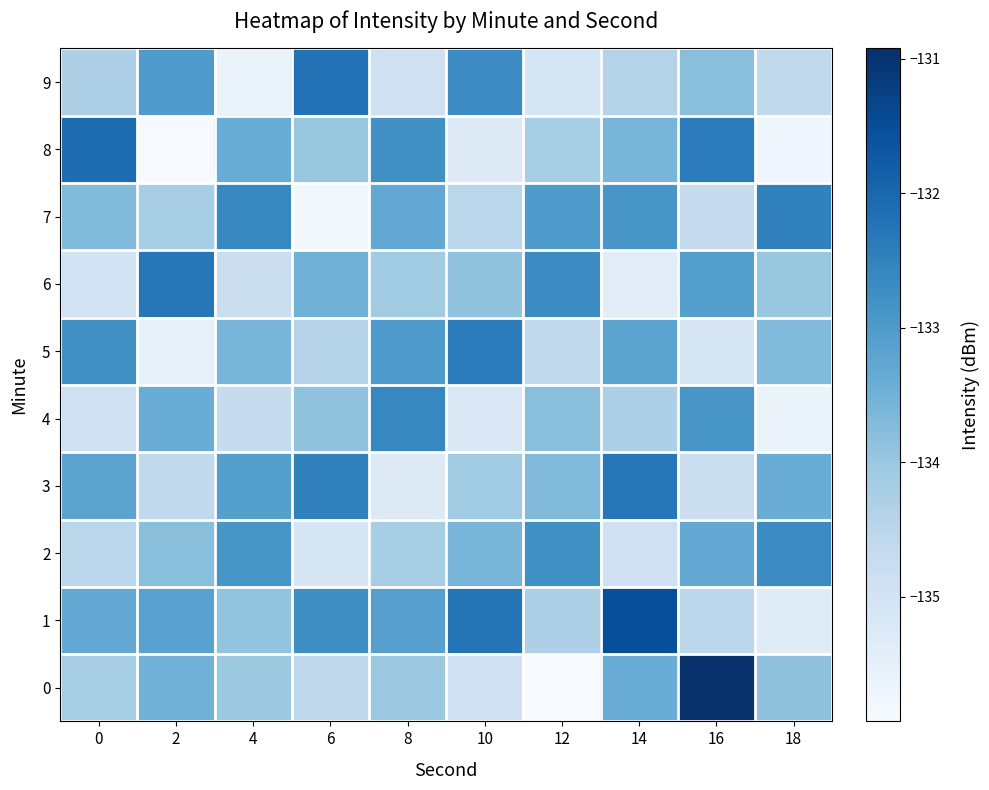

What is the spread (max minus min) of values at 2?

3.6